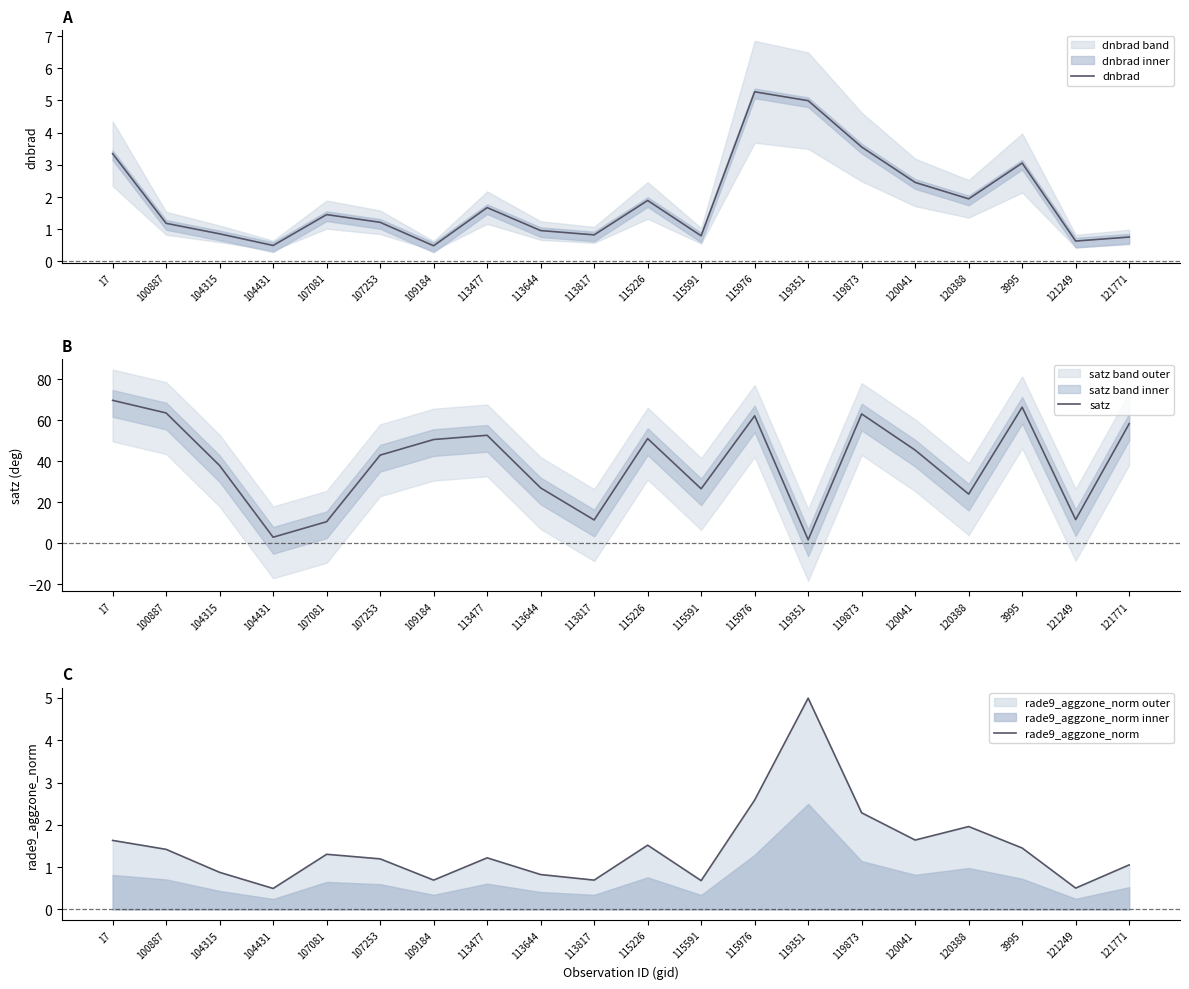

At which category does rade9_aggzone_norm reach its first local peak?

107081